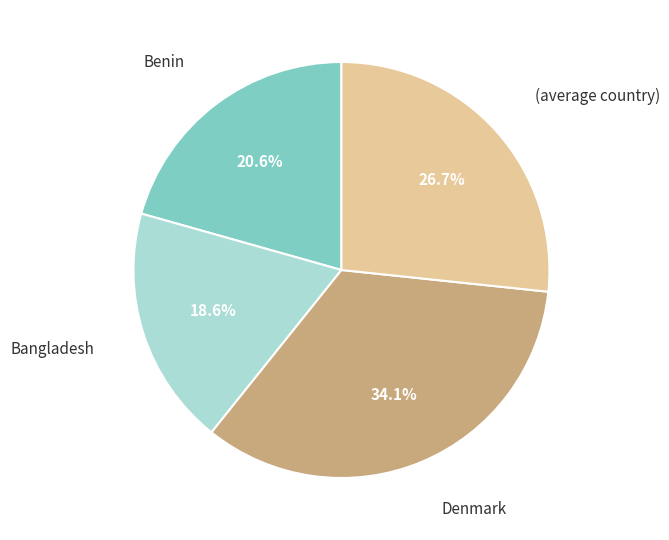

Does any single category account for the majority?

No